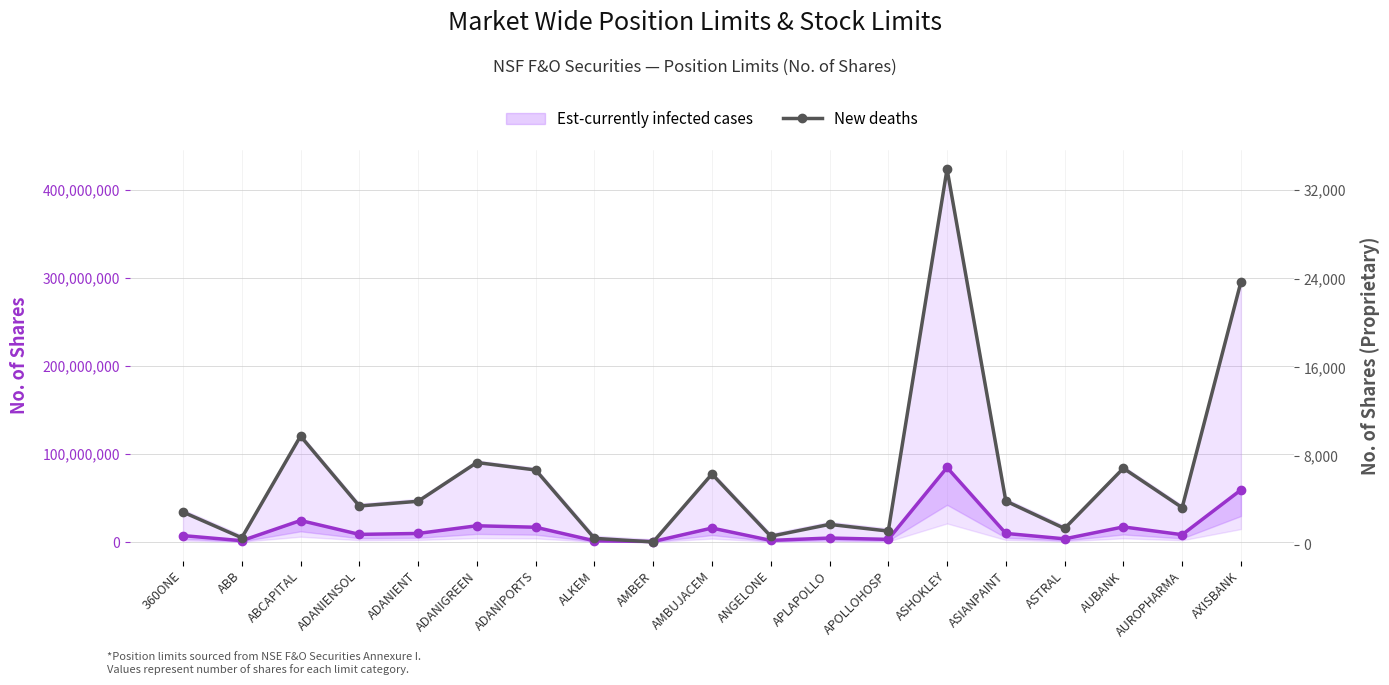

Which series changed the most between ABCAPITAL and AXISBANK?

Est-currently infected cases